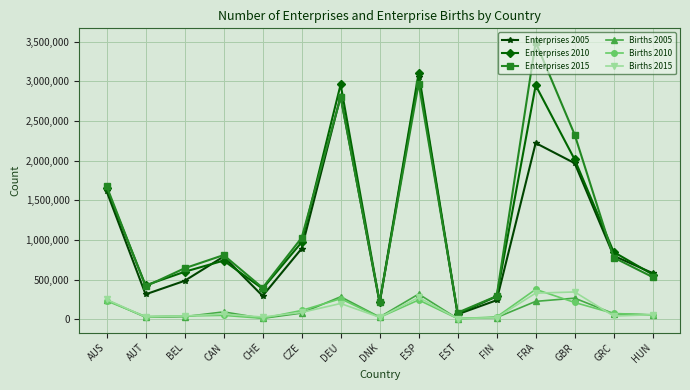

What is the average value of the Enterprises 2005 series?

1087736